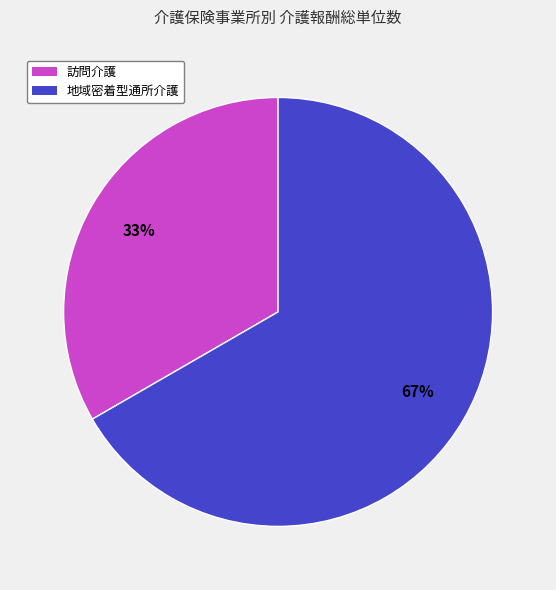

Which category has the biggest portion of the pie?

地域密着型通所介護